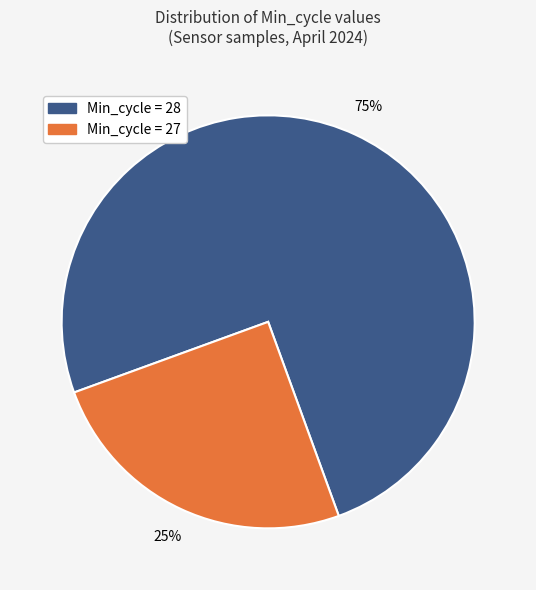

Is there a majority slice in this chart?

Yes